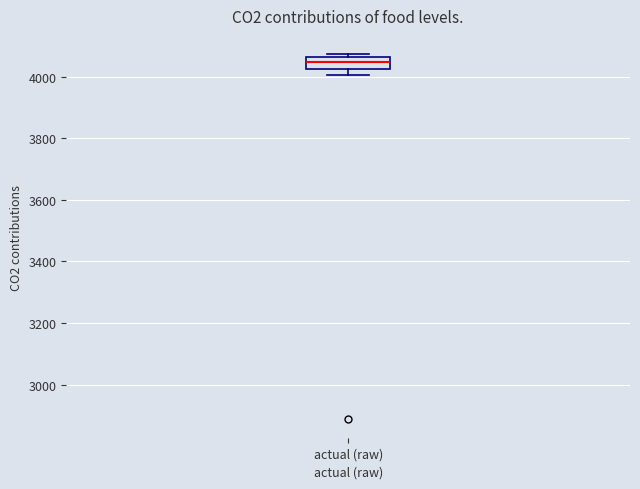

Read this box plot against the y-axis: the position of the median line, the range covered by the box, and the ends of both whiskers. The values are not printed on the chart, so give them approximately, as read against the axis.

median 4040, box 4020 to 4060, whiskers 4000 to 4080